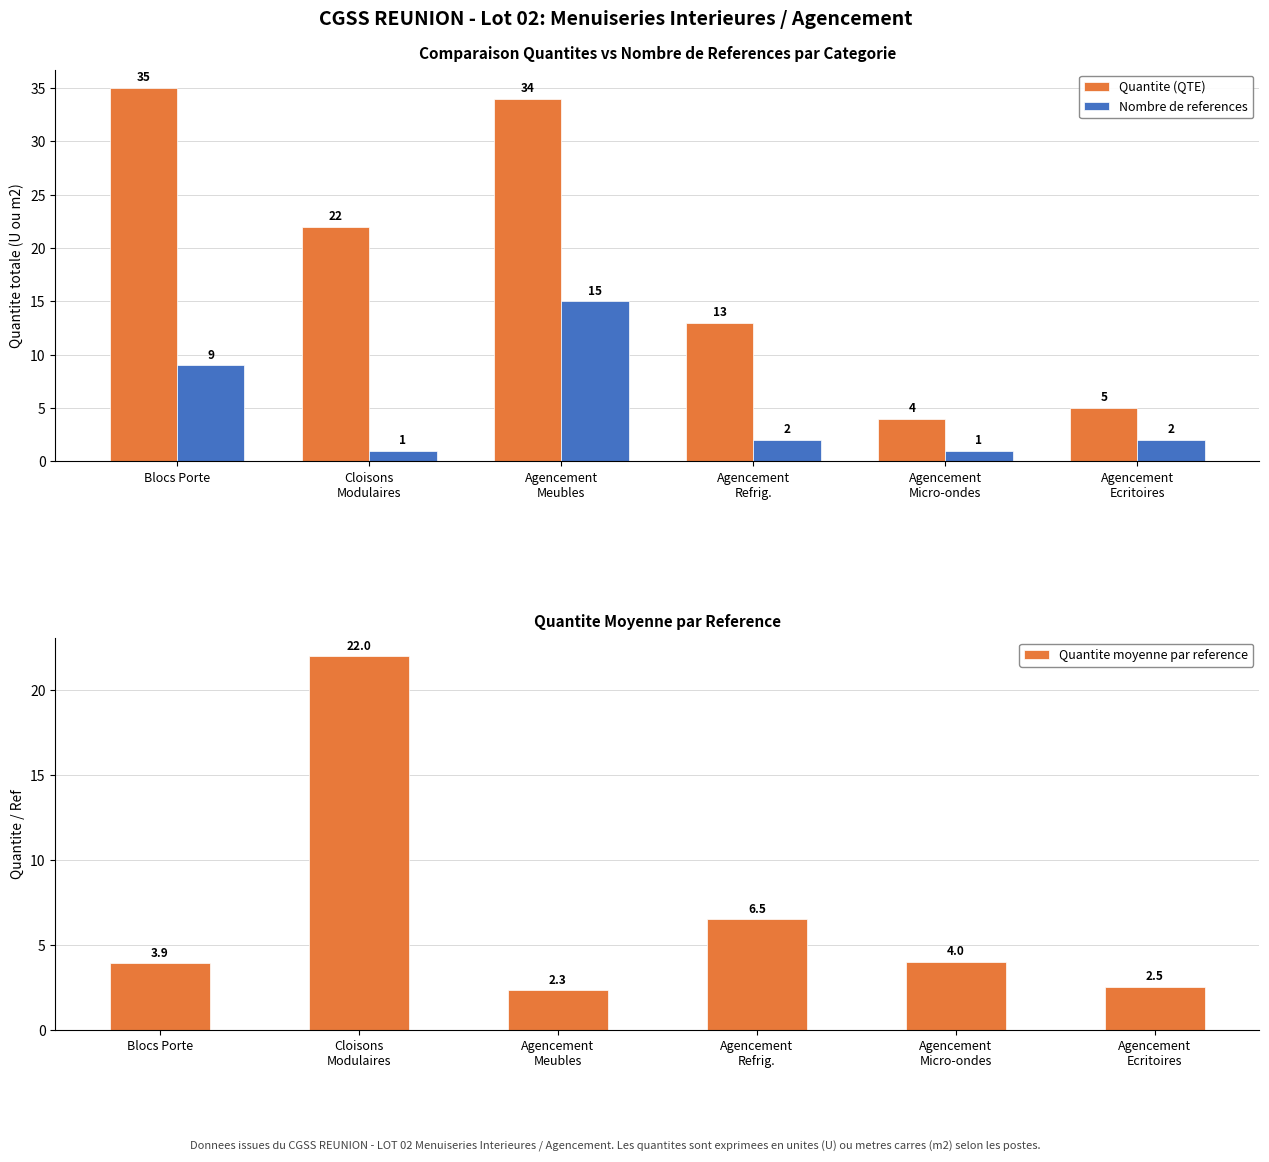

What is the minimum value for Quantite moyenne par reference?

2.3